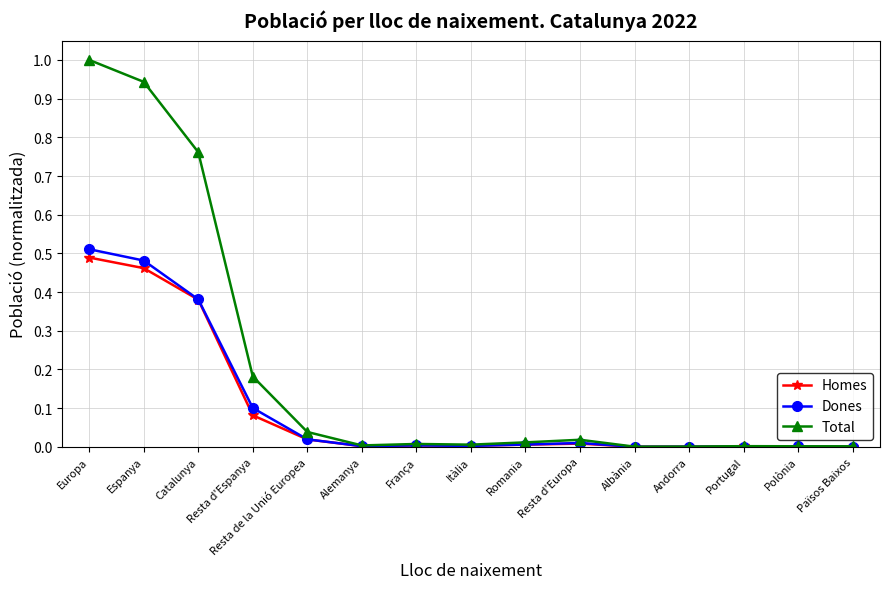

What is the difference between the maximum and minimum values in the Total series?

1.0